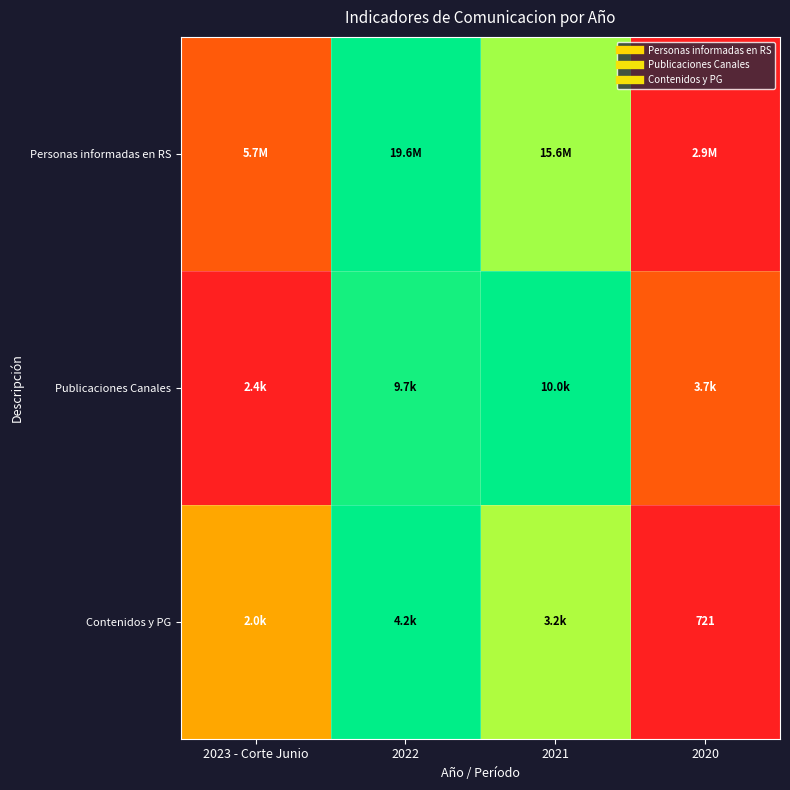

At which category is the sum across all series the highest?

2022